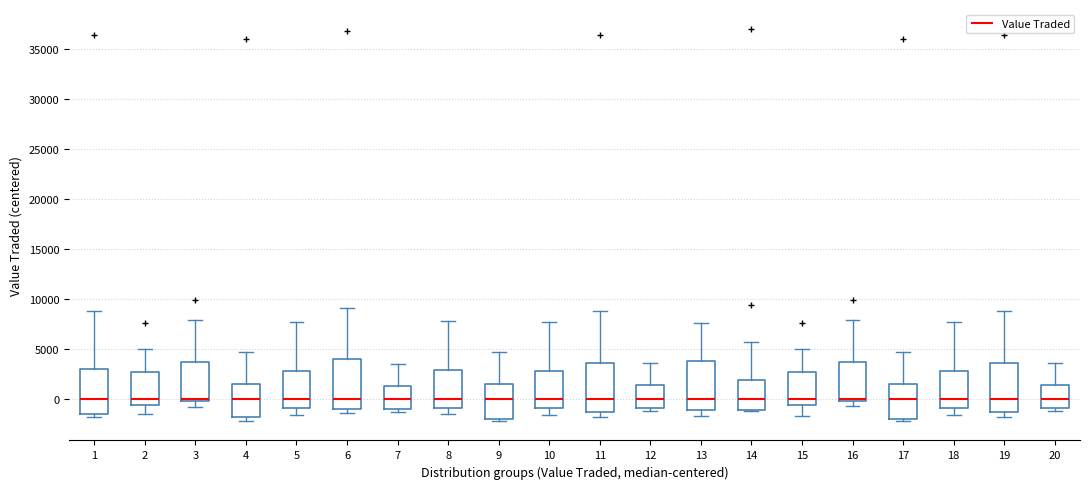

Where is the lower edge of the box at x = 20 on the y-axis? The values are not printed on the chart, so give them approximately, as read against the axis.

-1000